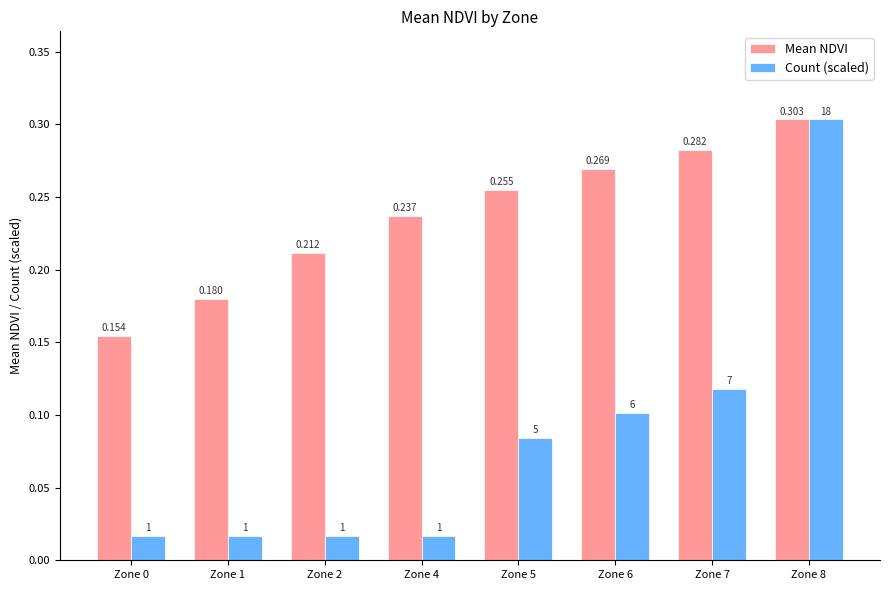

List the series in order of their overall mean, highest first.

Mean NDVI, Count (scaled)